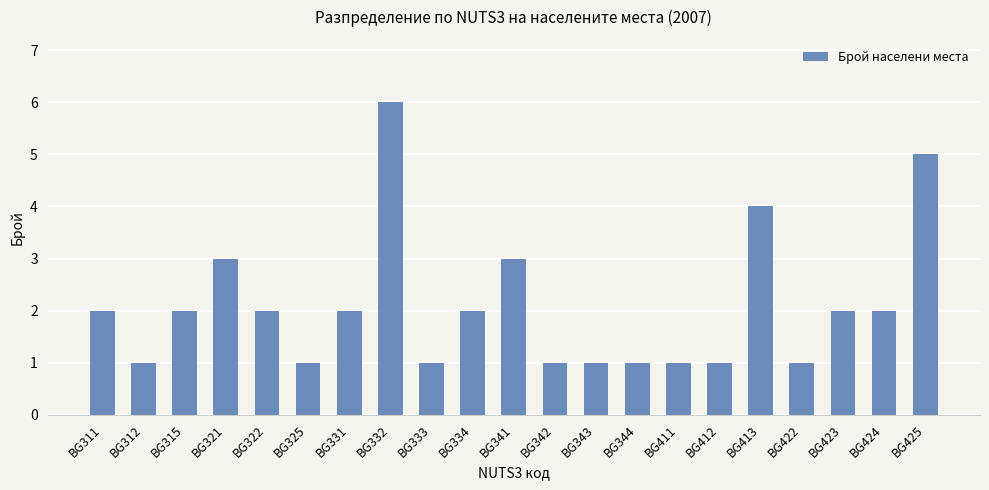

What is the change in value from BG315 to BG332?

+4